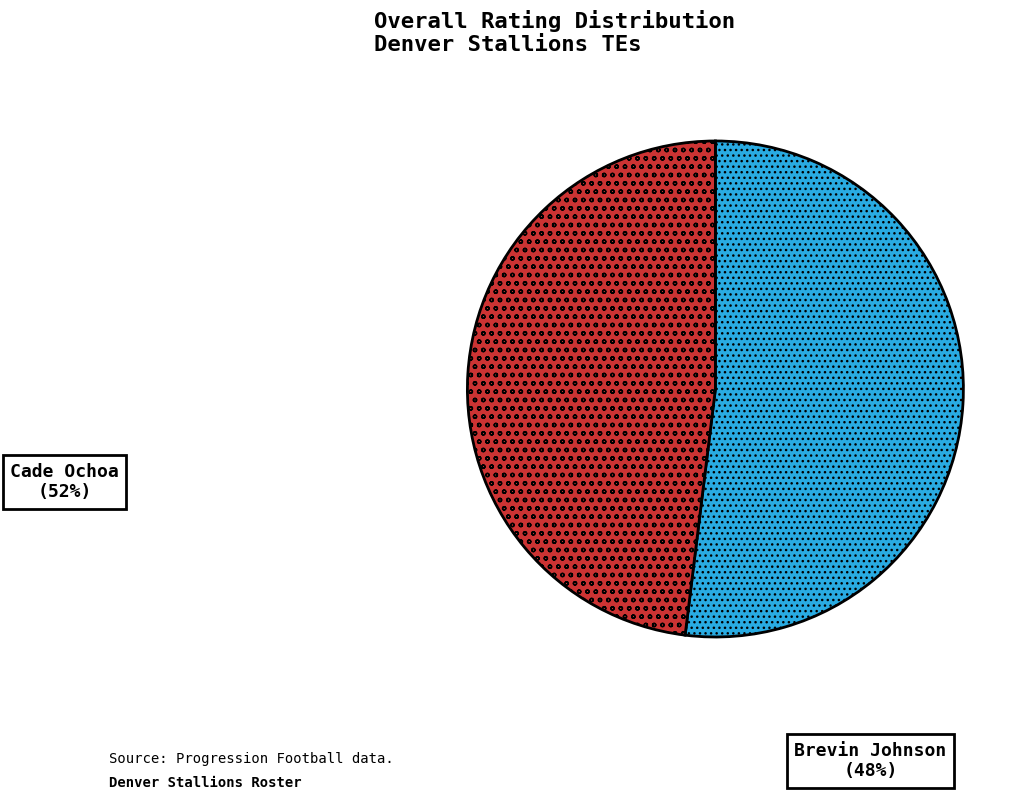

Which category has the smallest portion of the pie?

Brevin Johnson